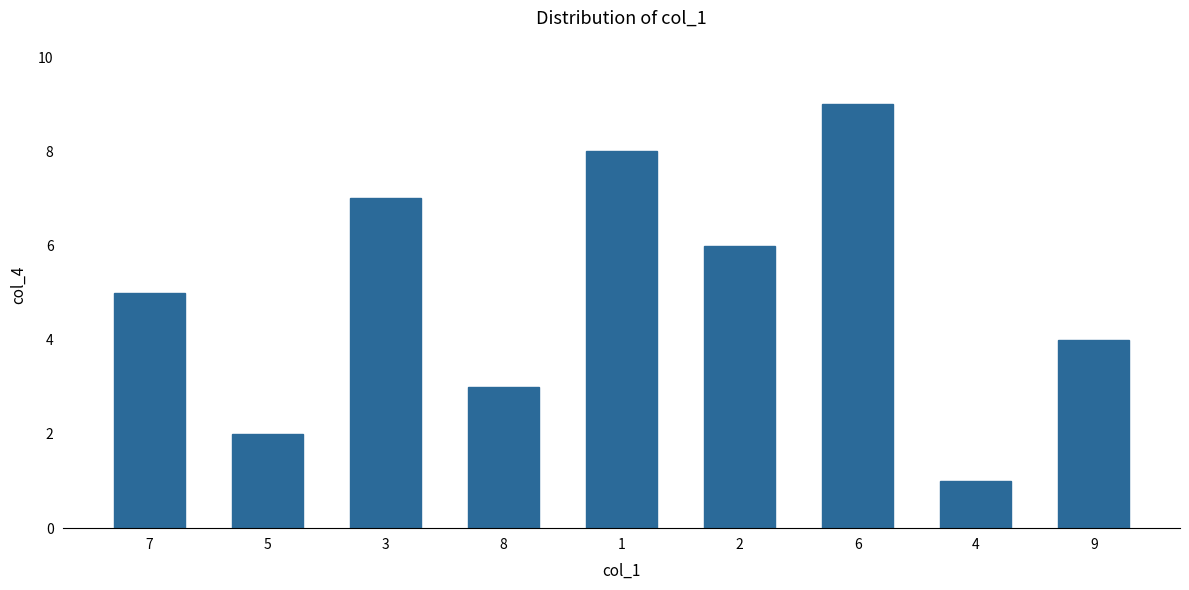

Reading left to right, transcribe all the data shown in this chart.

5	2	7	3	8	6	9	1	4